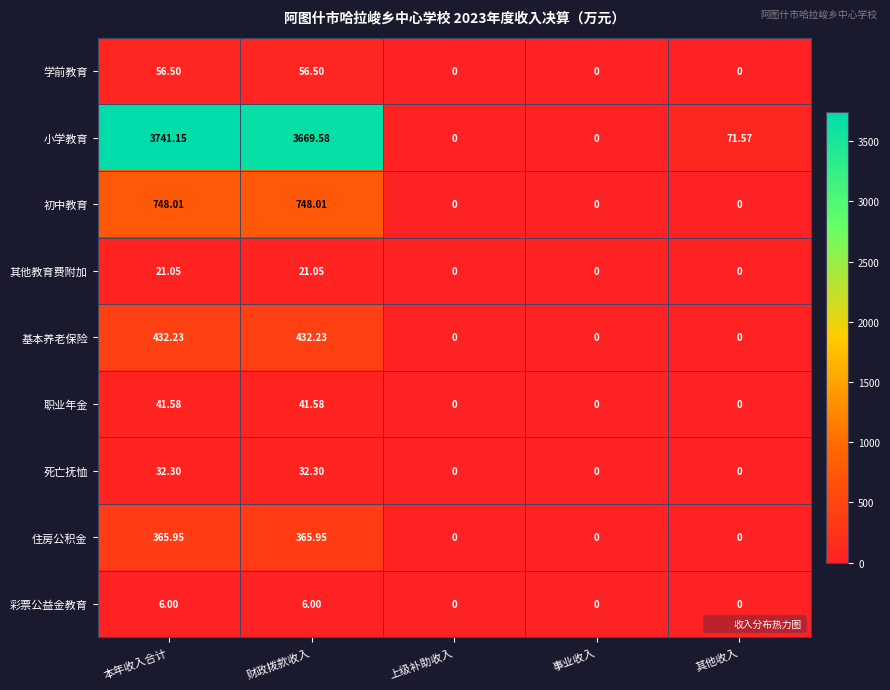

Rank the series by their maximum value, from highest to lowest.

小学教育, 初中教育, 基本养老保险, 住房公积金, 学前教育, 职业年金, 死亡抚恤, 其他教育费附加, 彩票公益金教育